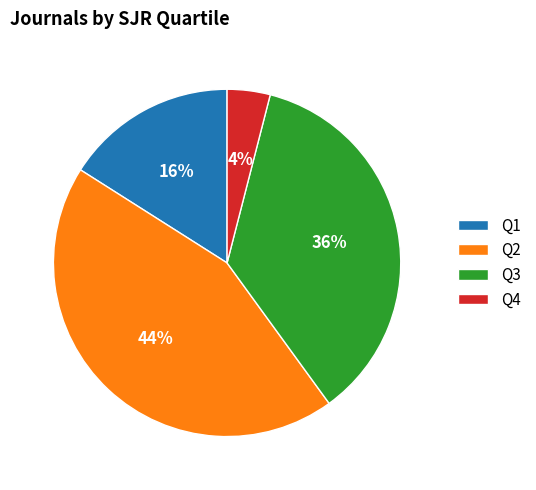

Do Q3 and Q4 together represent more than half of the pie?

No